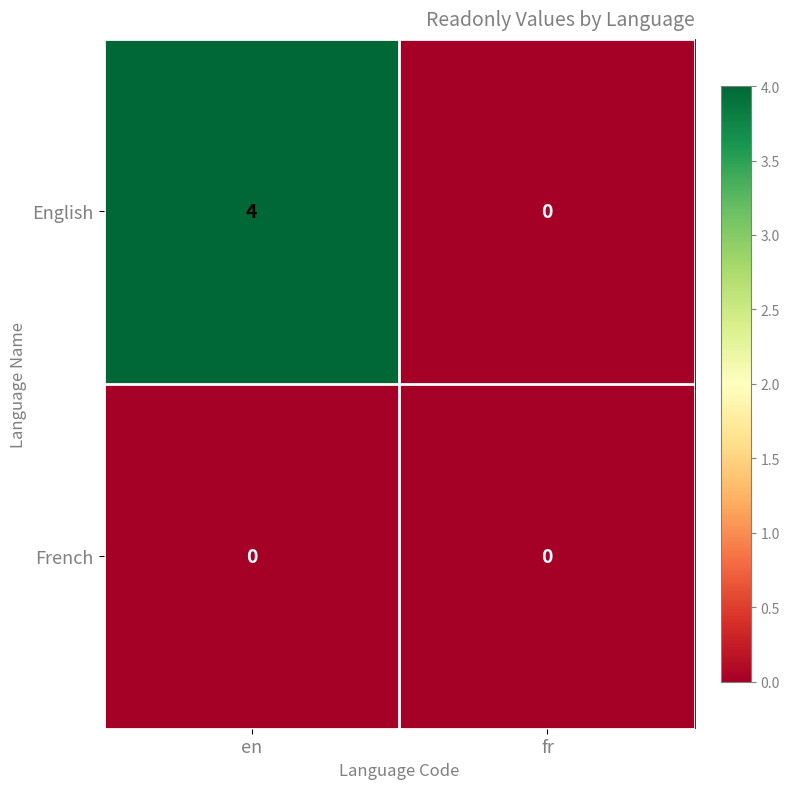

Rank the series by their maximum value, from lowest to highest.

French, English